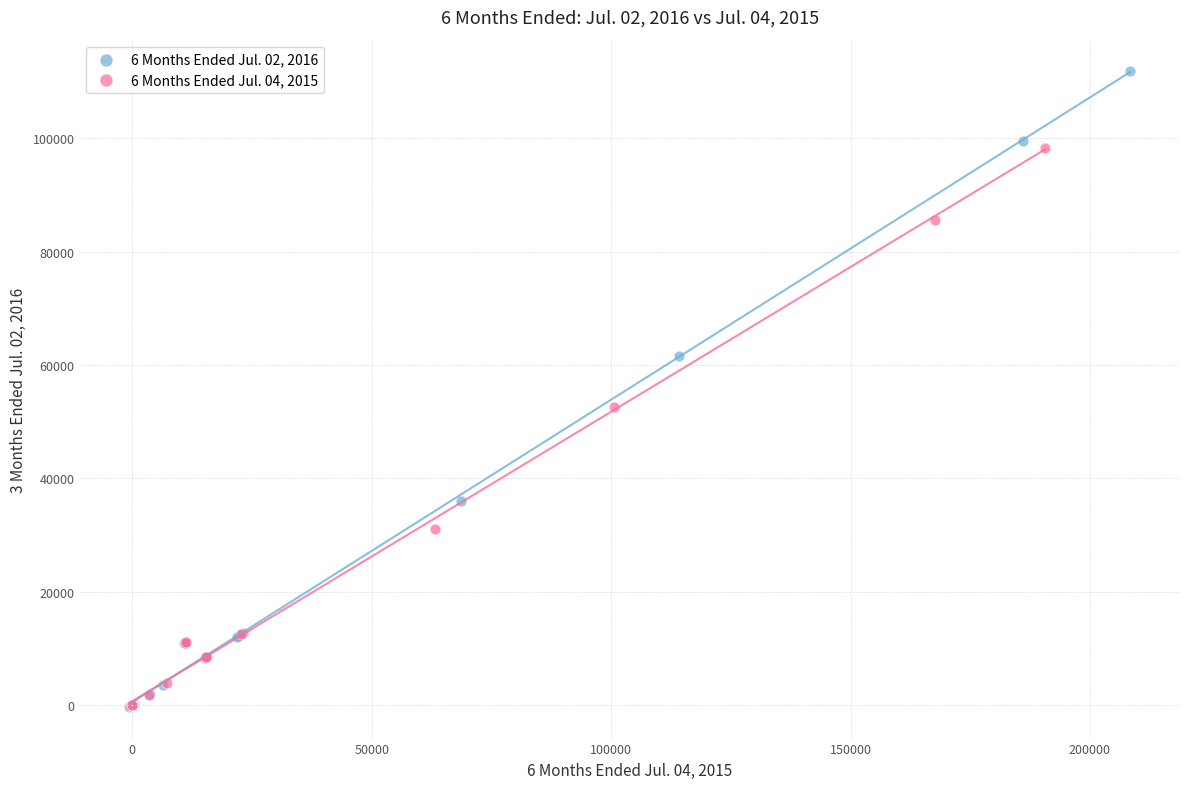

Which series contains the highest Y value?

6 Months Ended Jul. 02, 2016